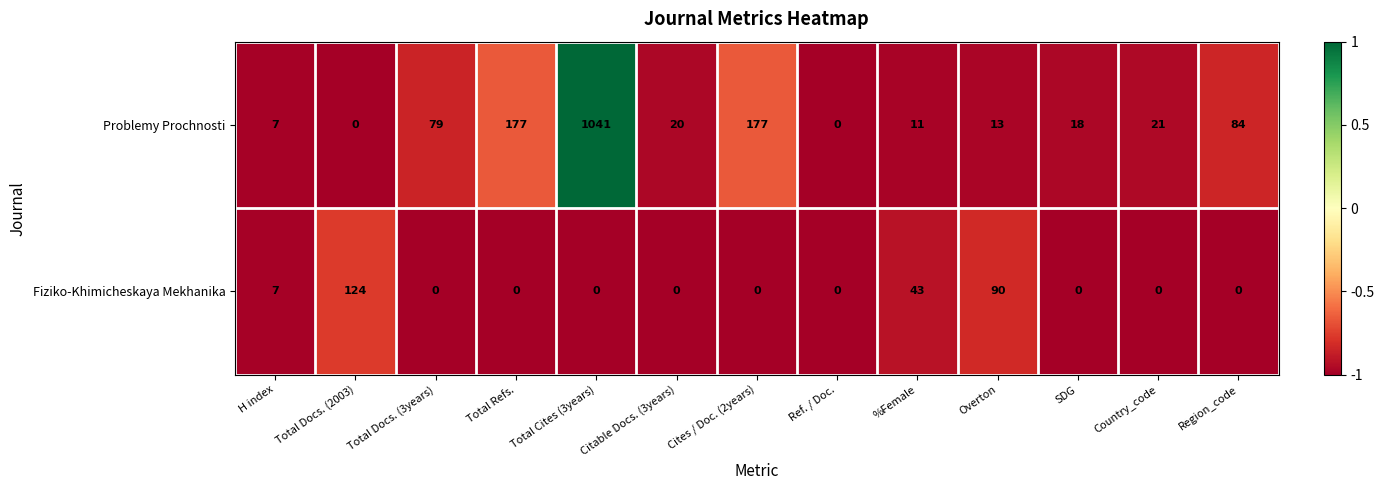

The value of Problemy Prochnosti at Region_code is 84. True or false?

True